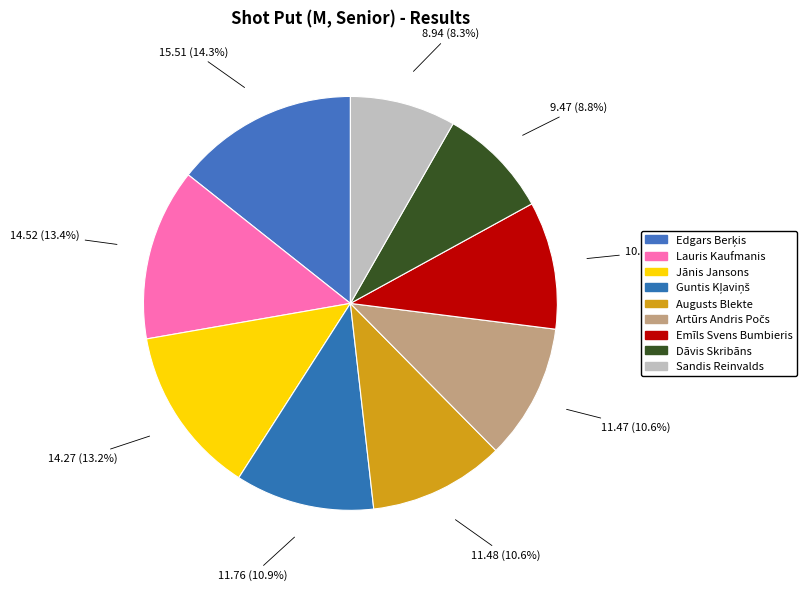

Does any single category account for the majority?

No